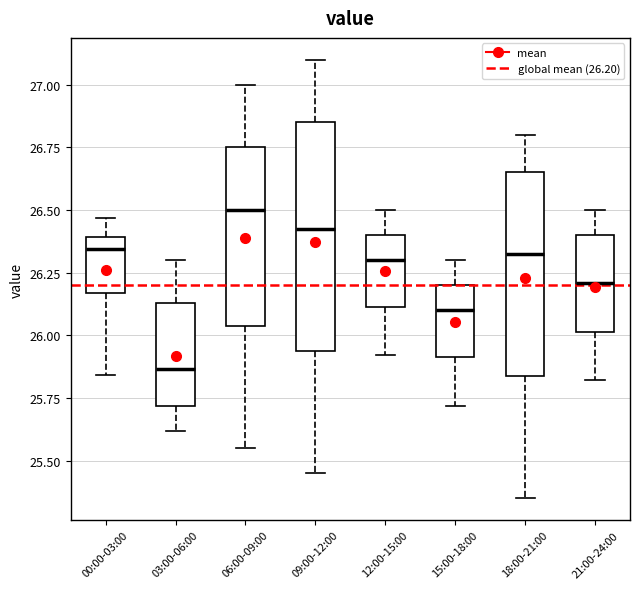

Which box is the tallest, from its lower edge to its upper edge?

09:00-12:00